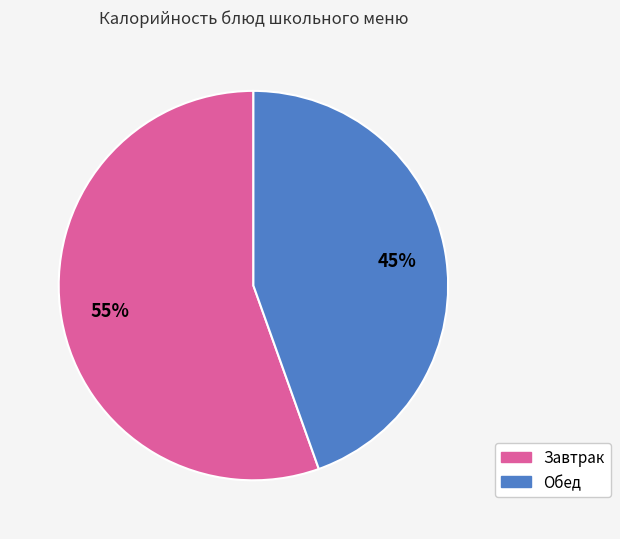

To the nearest percent, what is the average slice percentage?

50%